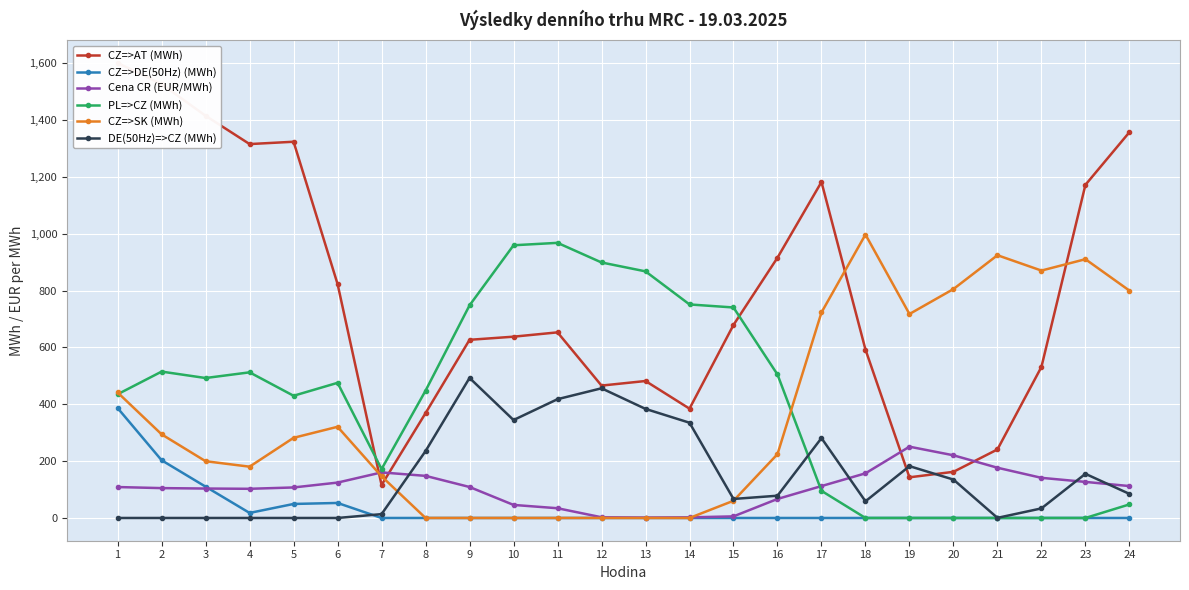

Between which two adjacent categories do DE(50Hz)=>CZ (MWh) and CZ=>SK (MWh) first intersect?

7 and 8